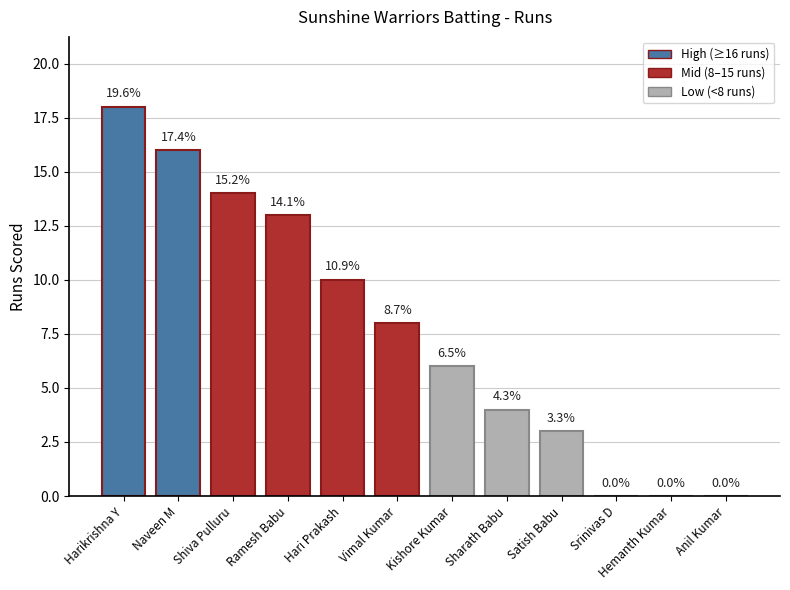

Which has a higher value, Sharath Babu or Hemanth Kumar?

Sharath Babu